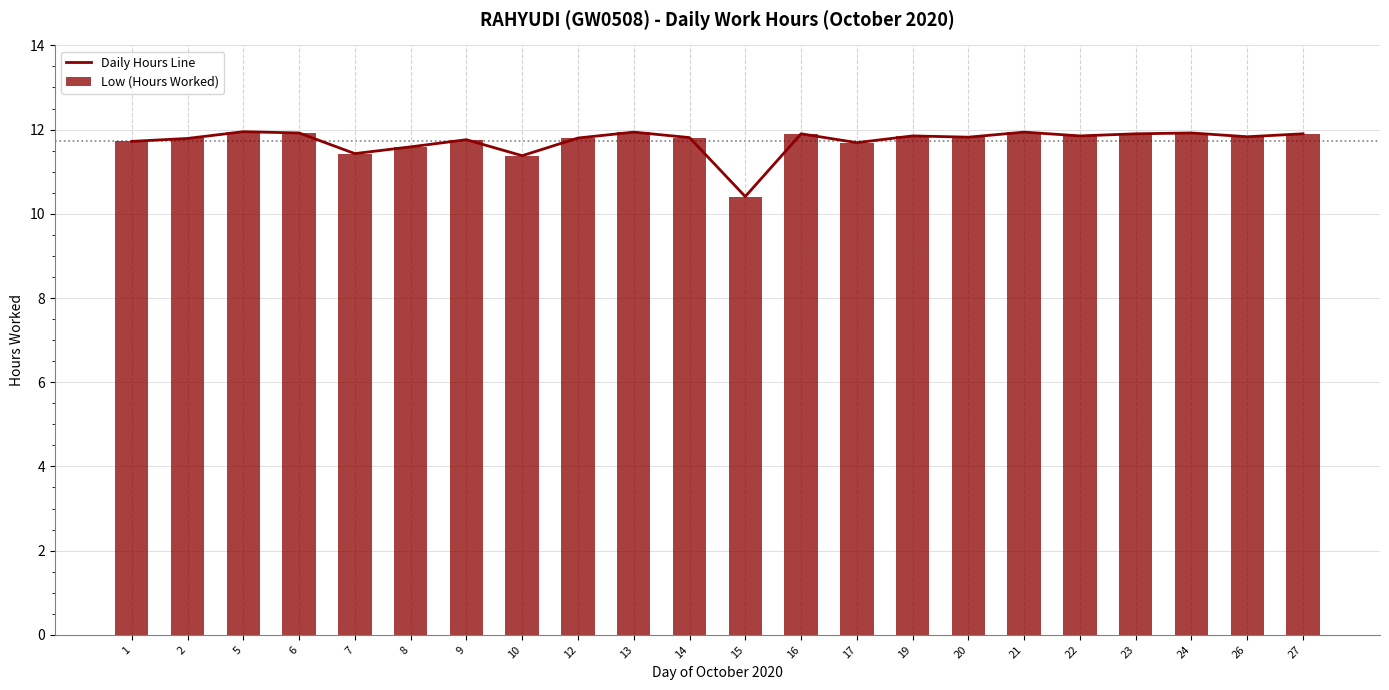

At which label does Low (Hours Worked) reach its minimum?

15